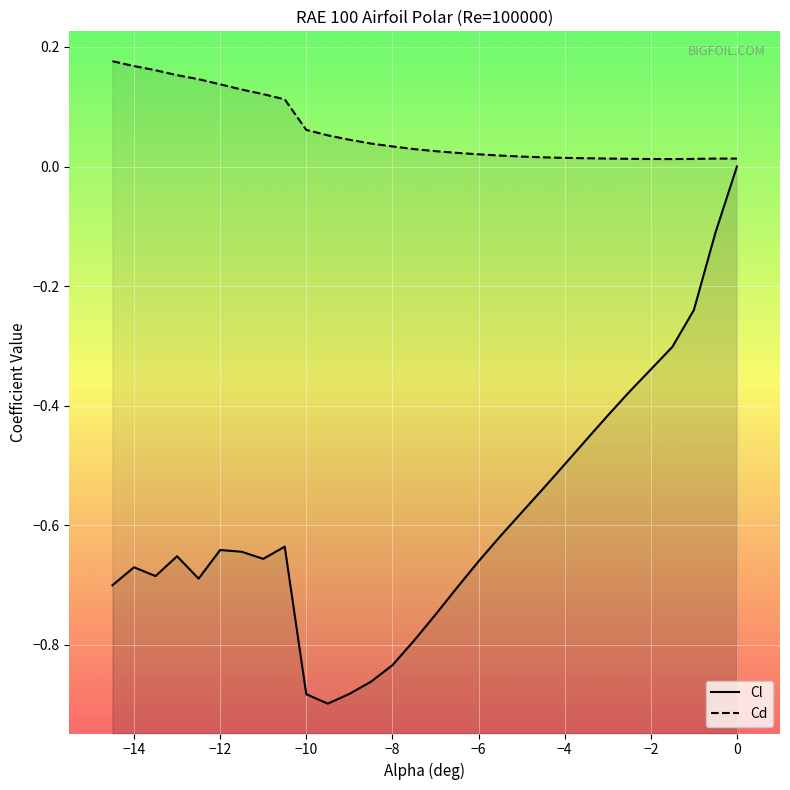

In Cl, how many points are lower than both neighbors (excluding endpoints)?

4